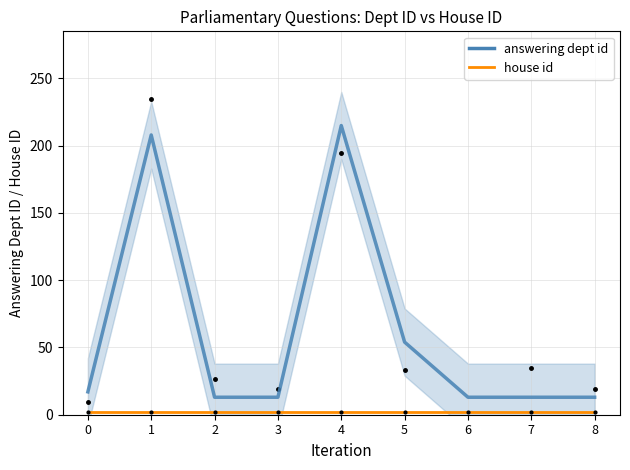

What is the greatest value displayed?

215